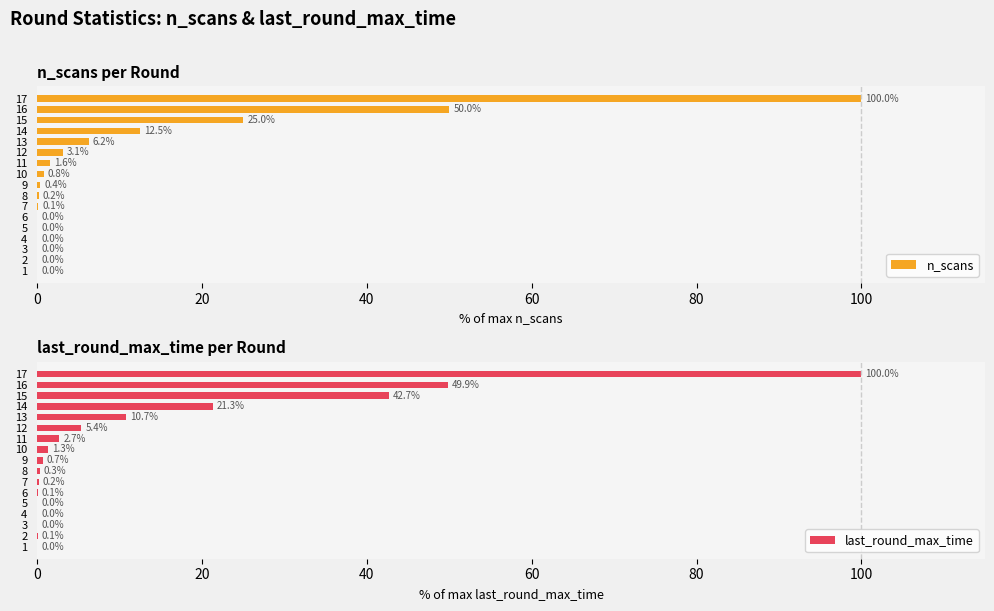

The value of n_scans at 2 is 0.0. True or false?

True